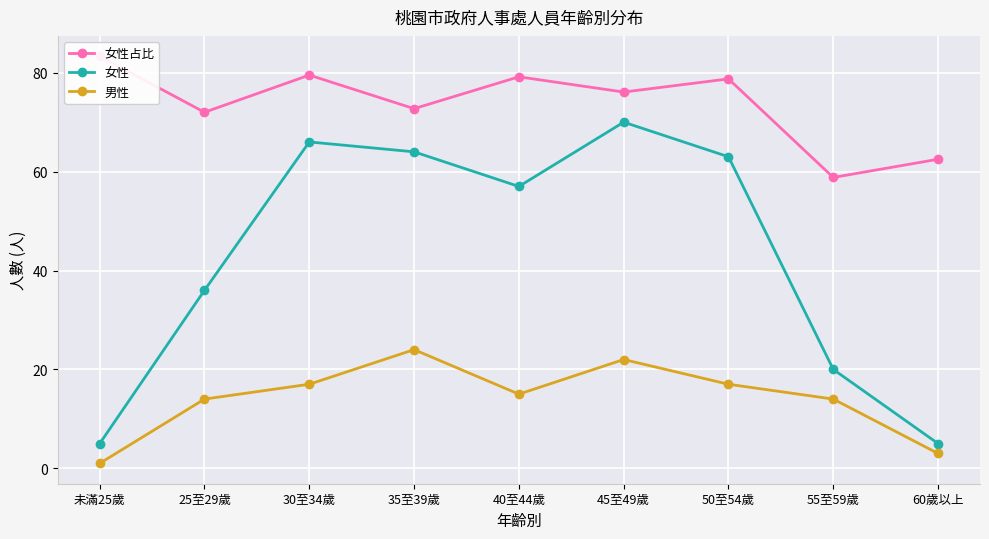

Reading left to right, transcribe all the data shown in this chart.

女性占比: 83.3	72.0	79.5	72.7	79.2	76.1	78.8	58.8	62.5
女性: 5.0	36.0	66.0	64.0	57.0	70.0	63.0	20.0	5.0
男性: 1.0	14.0	17.0	24.0	15.0	22.0	17.0	14.0	3.0